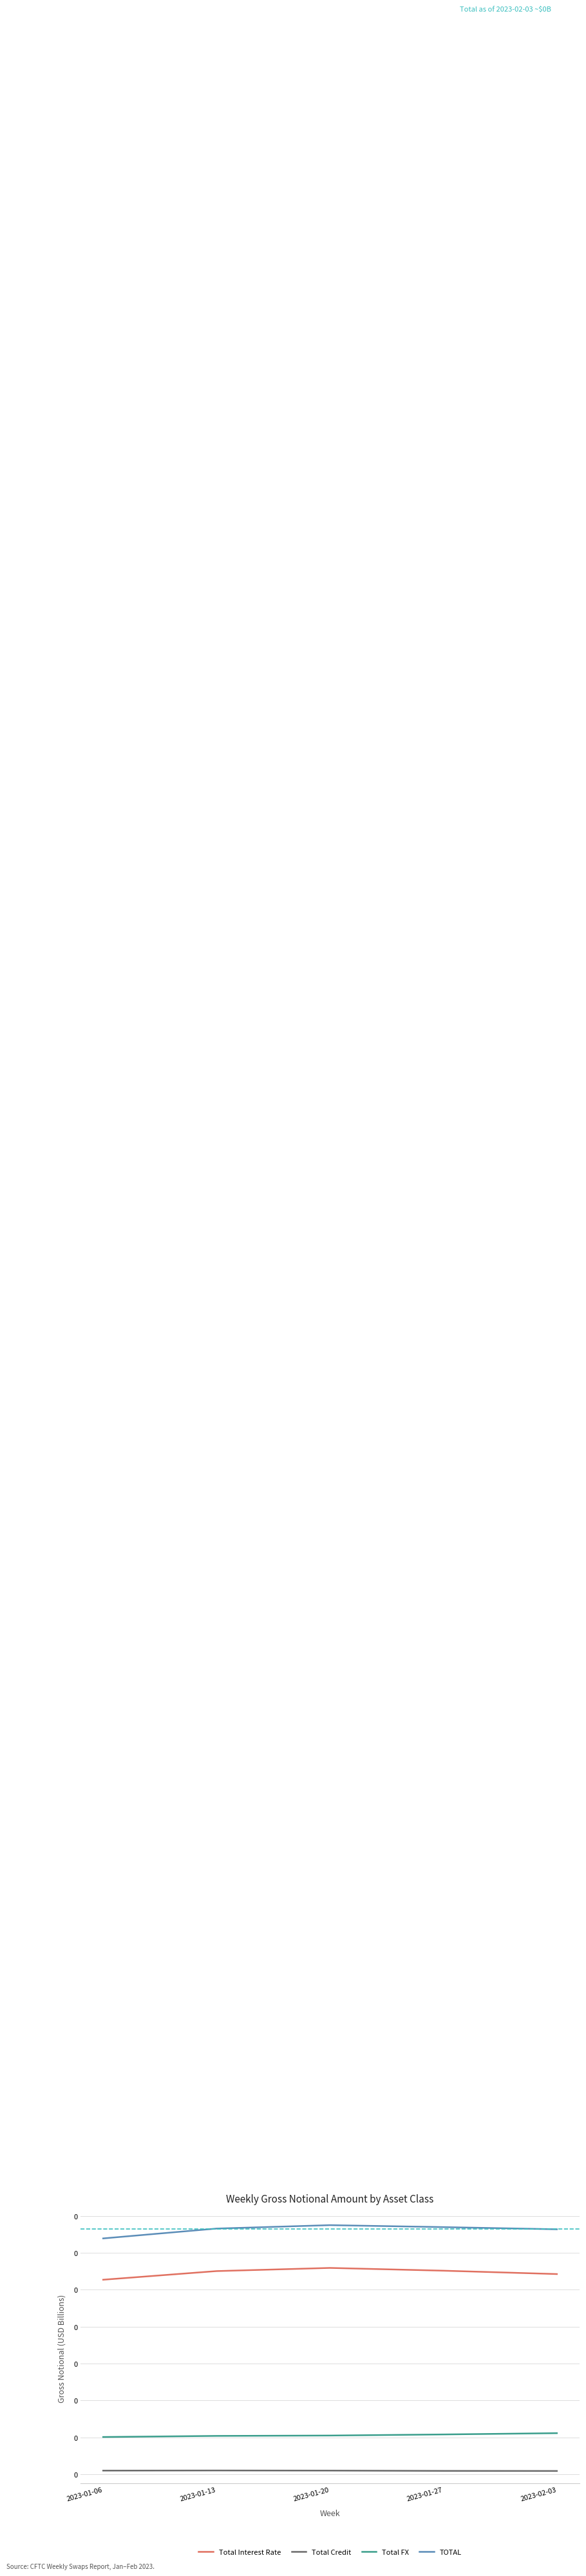

At which category does Total Interest Rate reach its first local peak?

2023-01-20